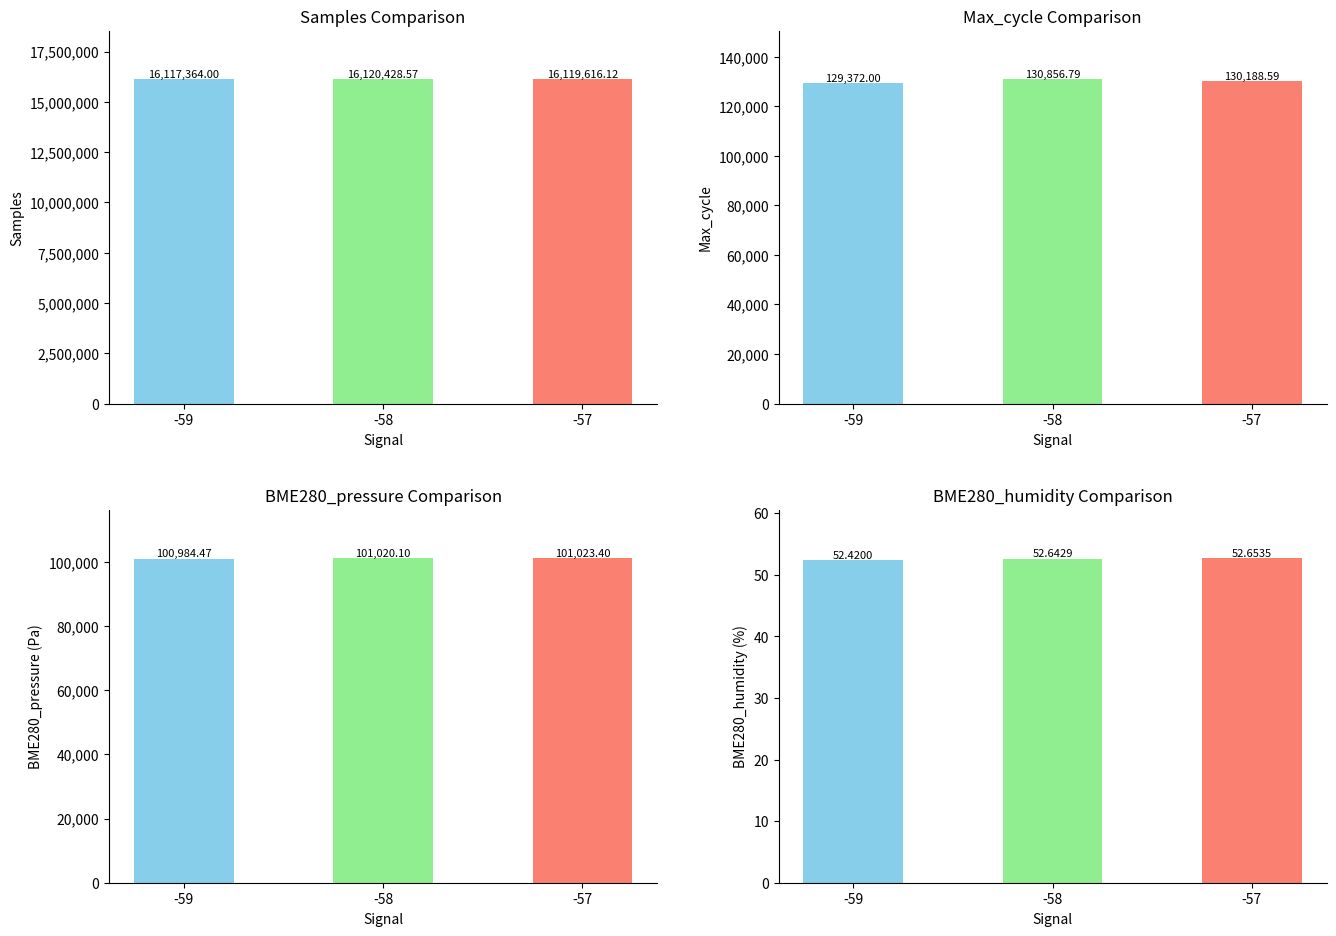

What is the sum of the BME280_humidity values at -59 and -57?

105.1